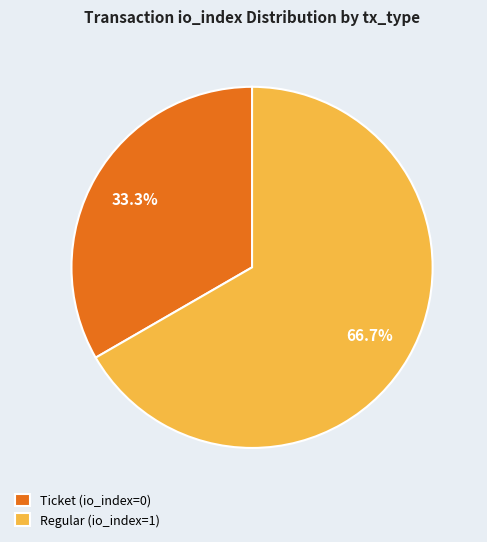

Does Ticket (io_index=0) represent more than half of the total?

No